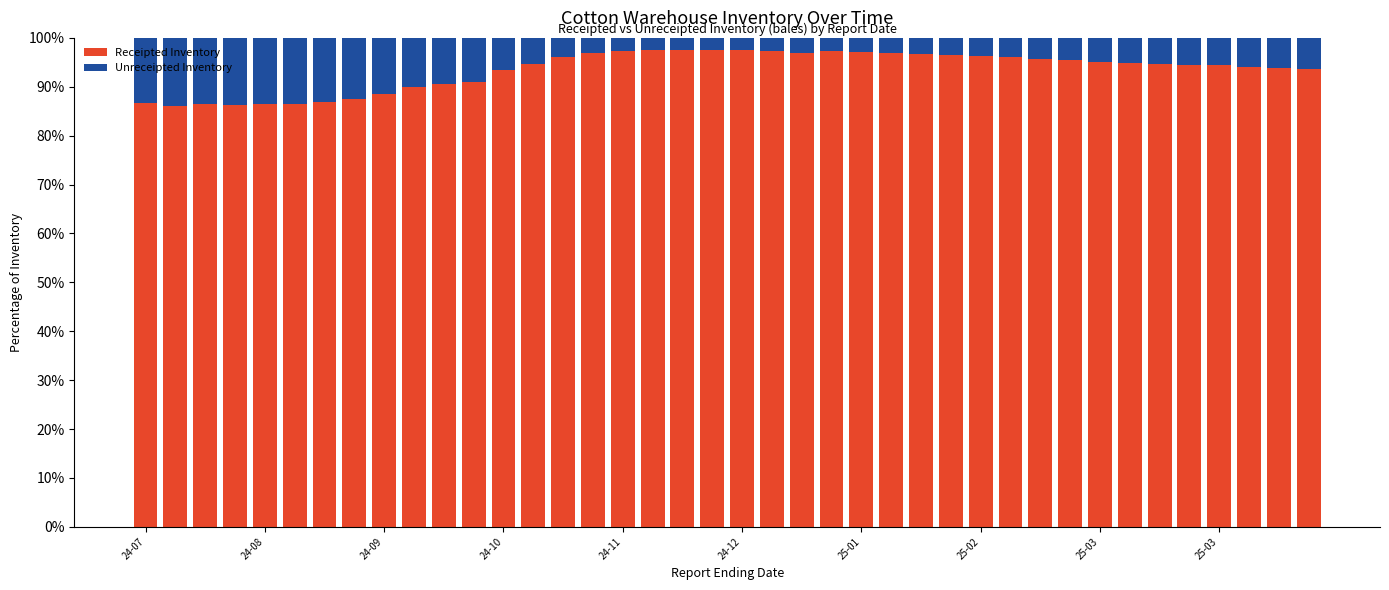

What is the maximum value for Receipted Inventory?

97.6